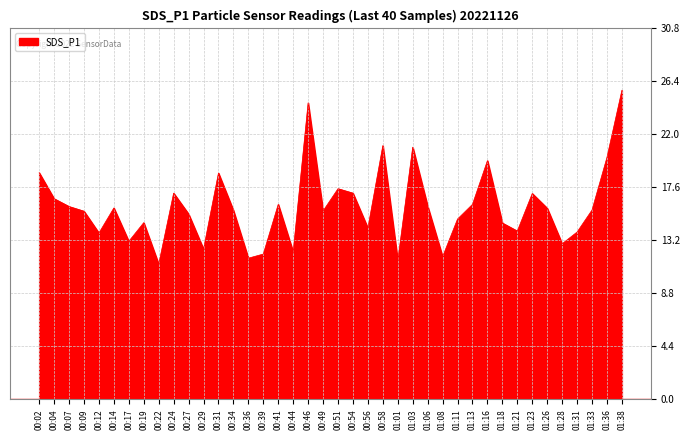

At which category does the data reach its first local valley?

00:12